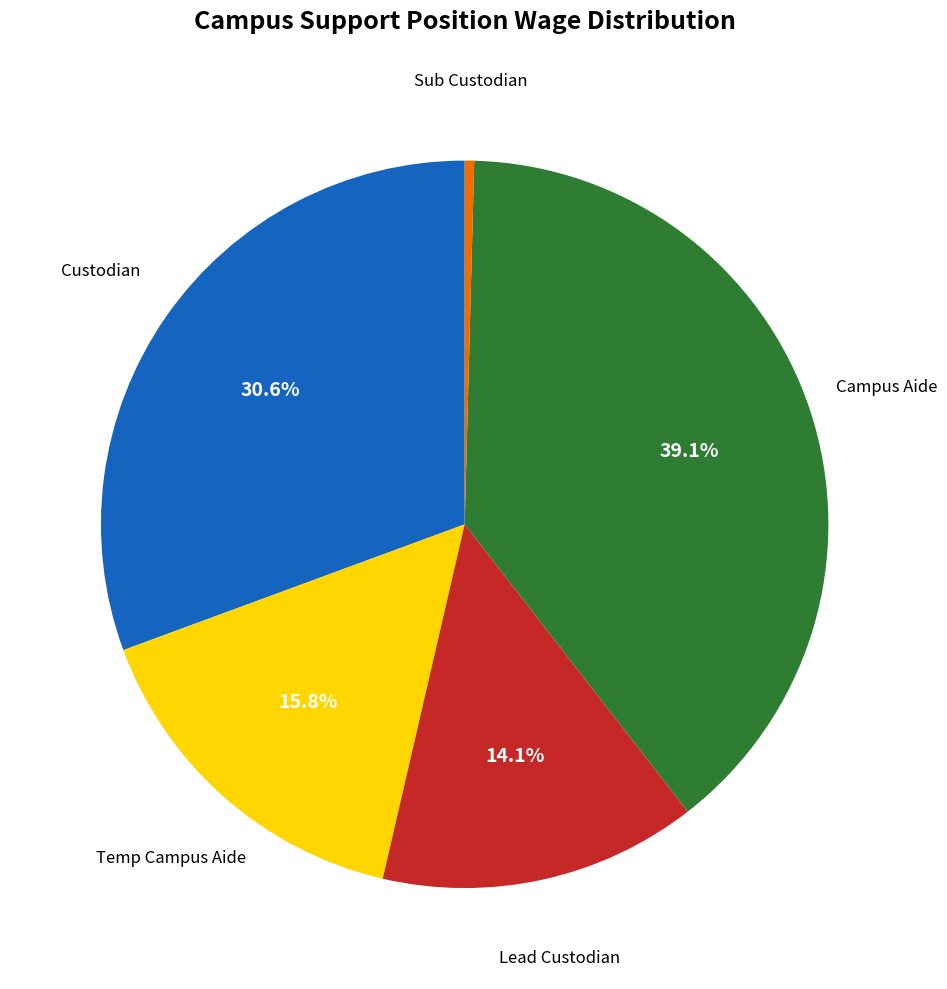

Is there any slice that represents more than half of the pie?

No